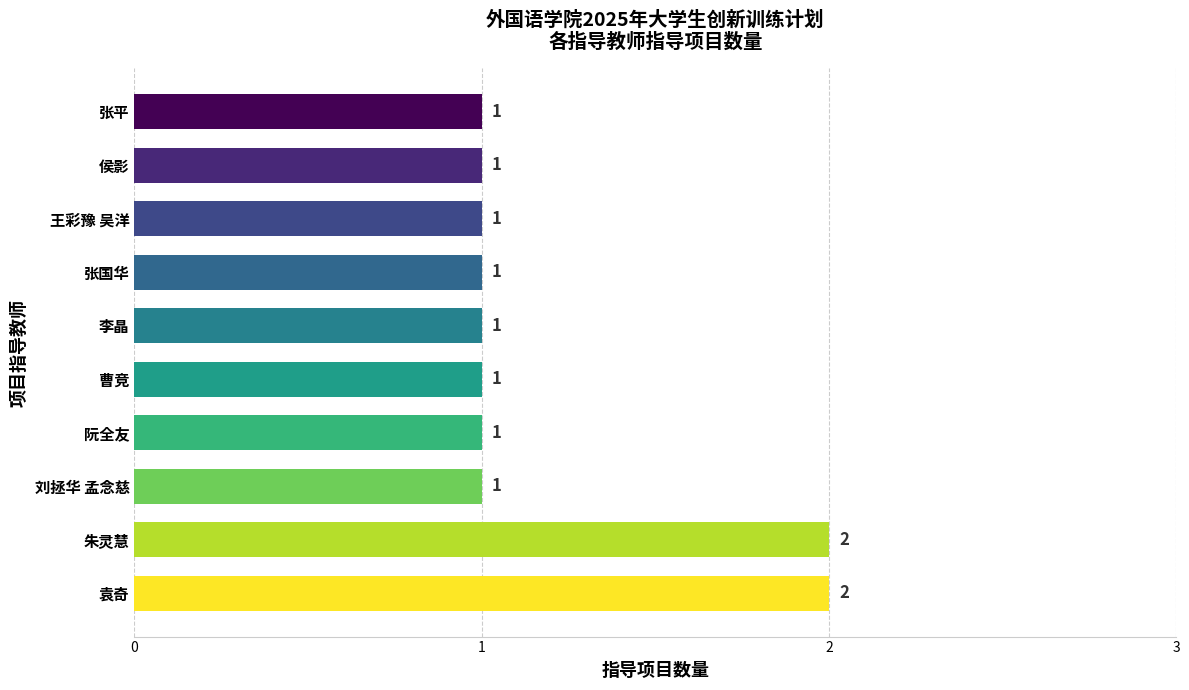

Approximately how many times larger is the value at 李晶 compared to 张平?

1.0